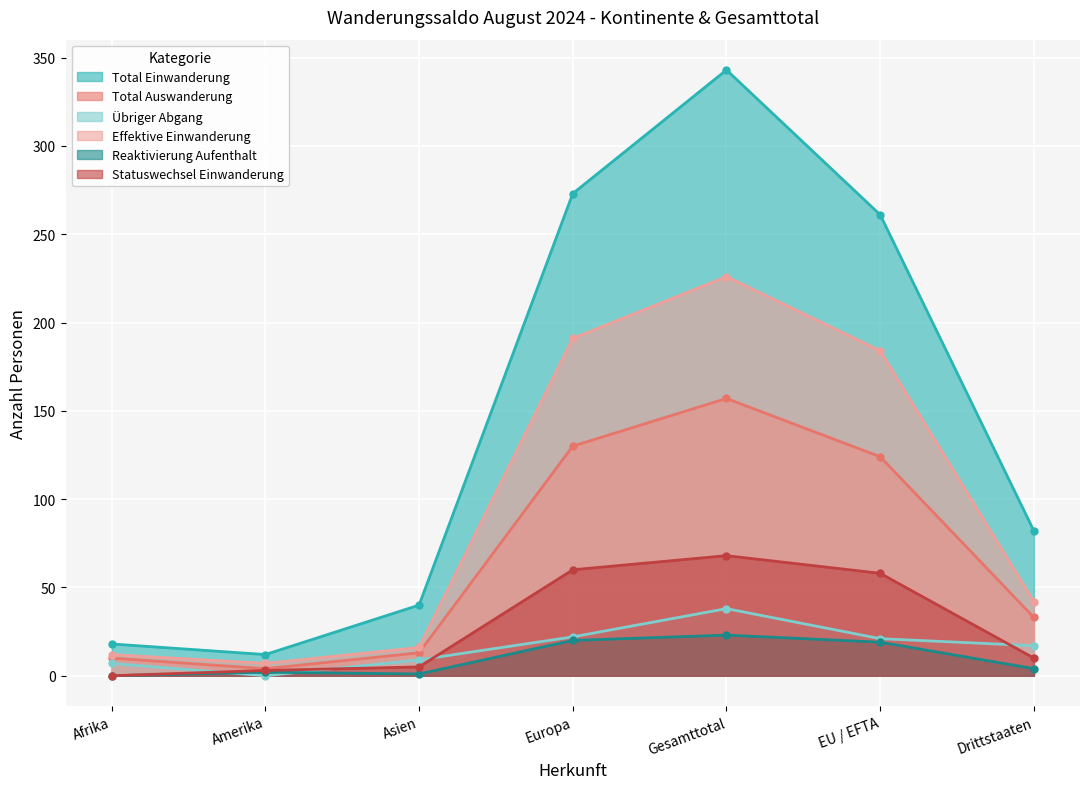

What is the total value across all series at Europa?

696